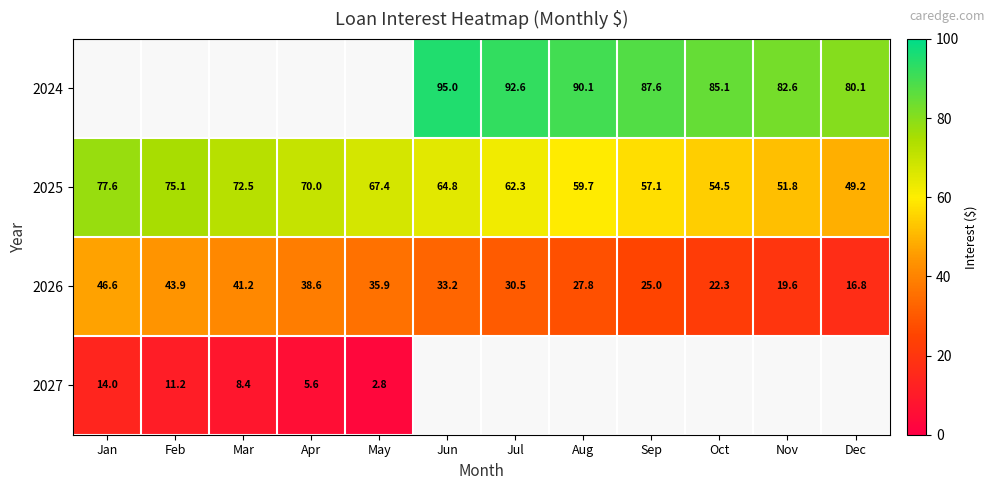

The value of 2026 at Jul is 30.5. True or false?

True